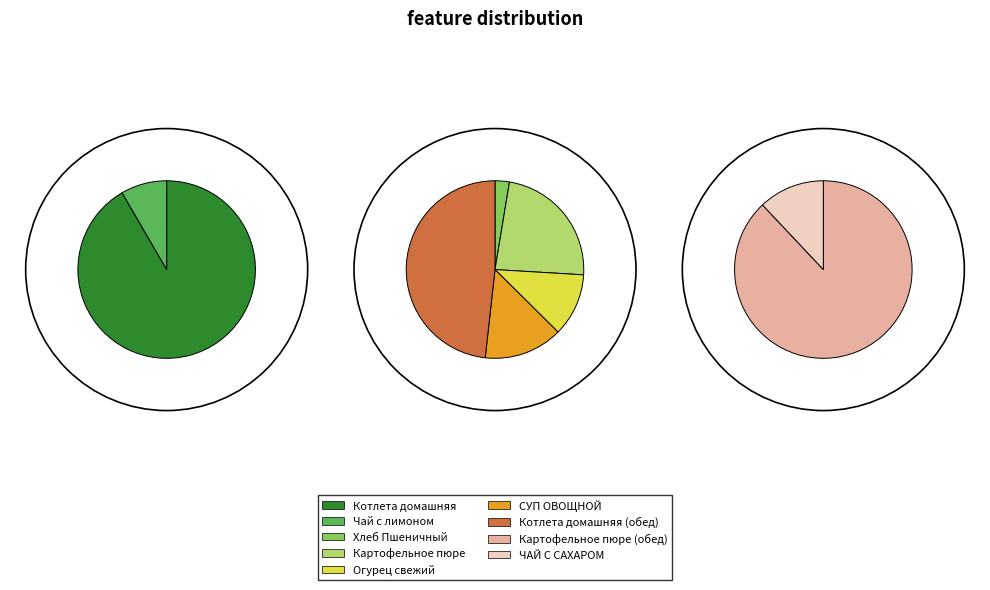

Is it true that Огурец свежий is 13% of the pie?

False